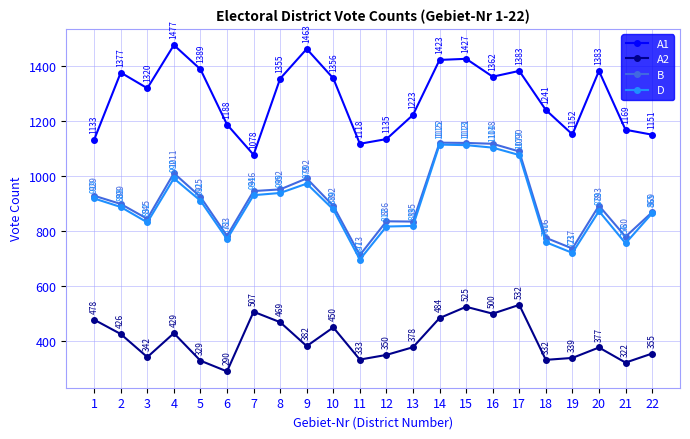

Does the chart have visible grid lines?

Yes